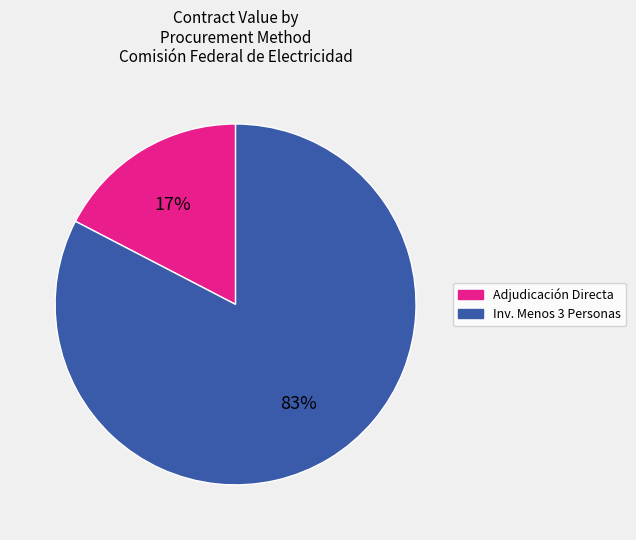

Is there a majority slice in this chart?

Yes